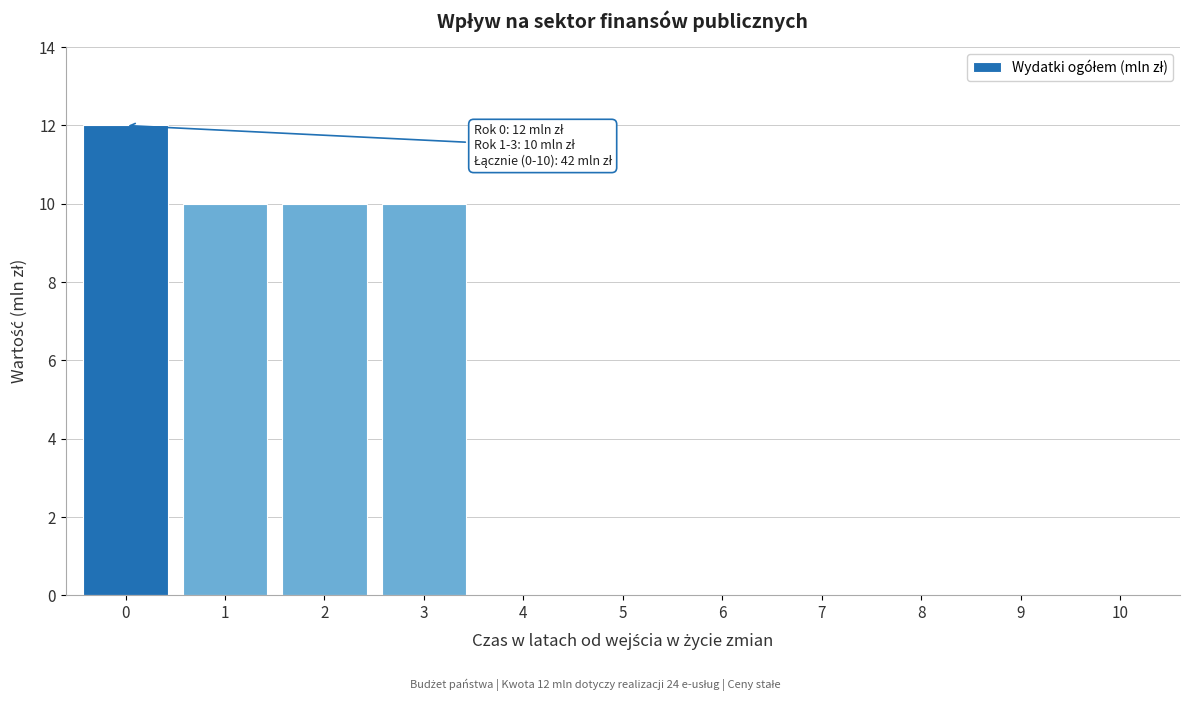

Reading left to right, extract all data points from this chart.

0=12	1=10	2=10	3=10	4=0	5=0	6=0	7=0	8=0	9=0	10=0